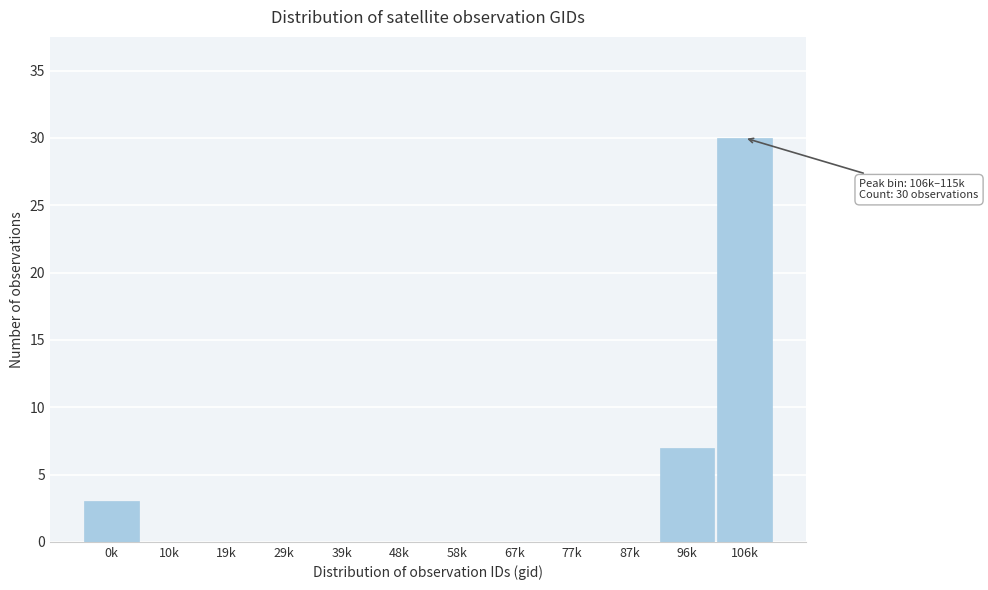

Reading right to left, what are all the values shown in this chart?

106k=30	96k=7	87k=0	77k=0	67k=0	58k=0	48k=0	39k=0	29k=0	19k=0	10k=0	0k=3